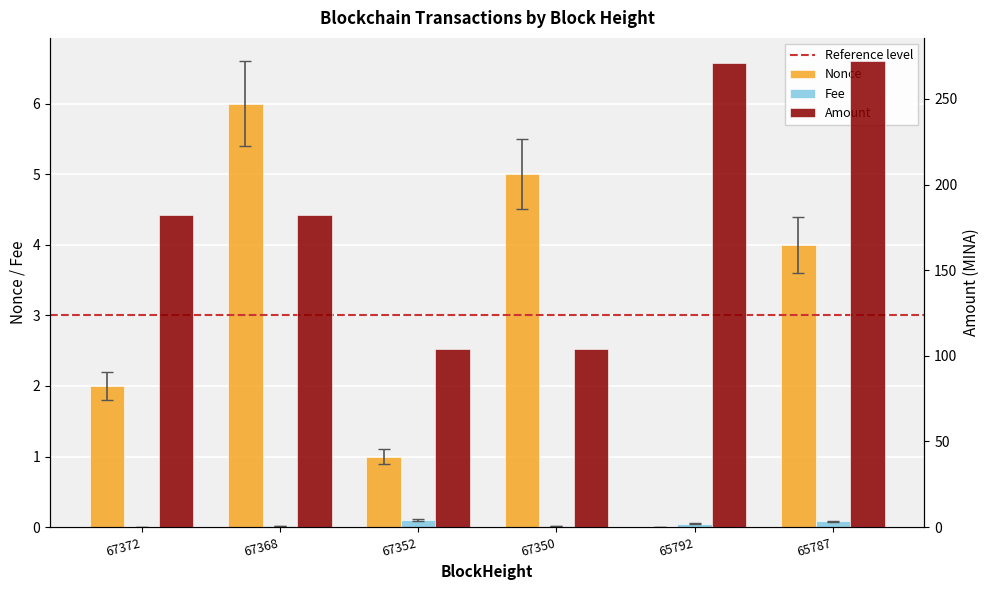

At which category is the sum across all series the highest?

65787